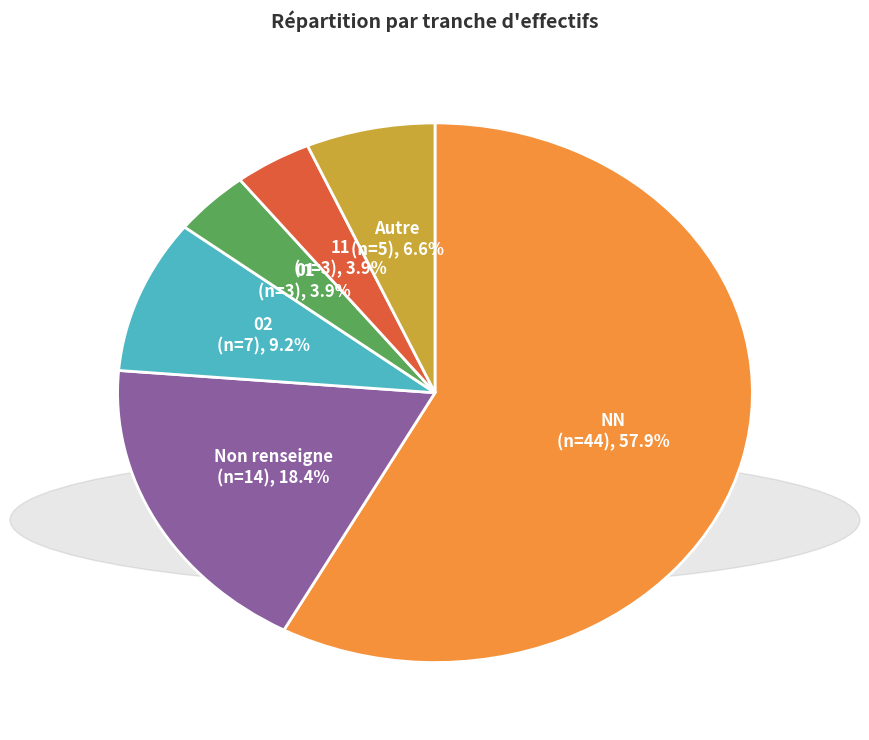

Is there a majority slice in this chart?

Yes